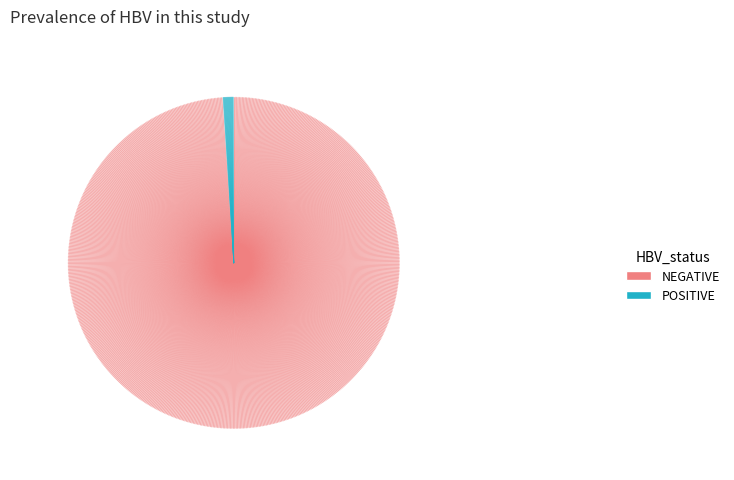

Rank the categories by value from highest to lowest.

NEGATIVE, POSITIVE